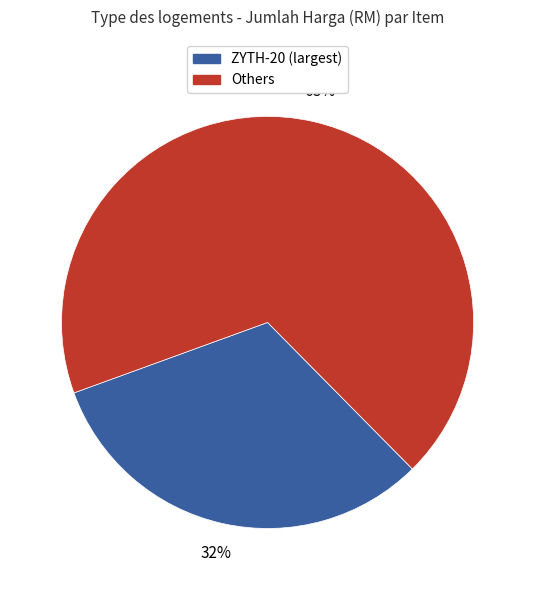

How many slices are in this pie chart?

2